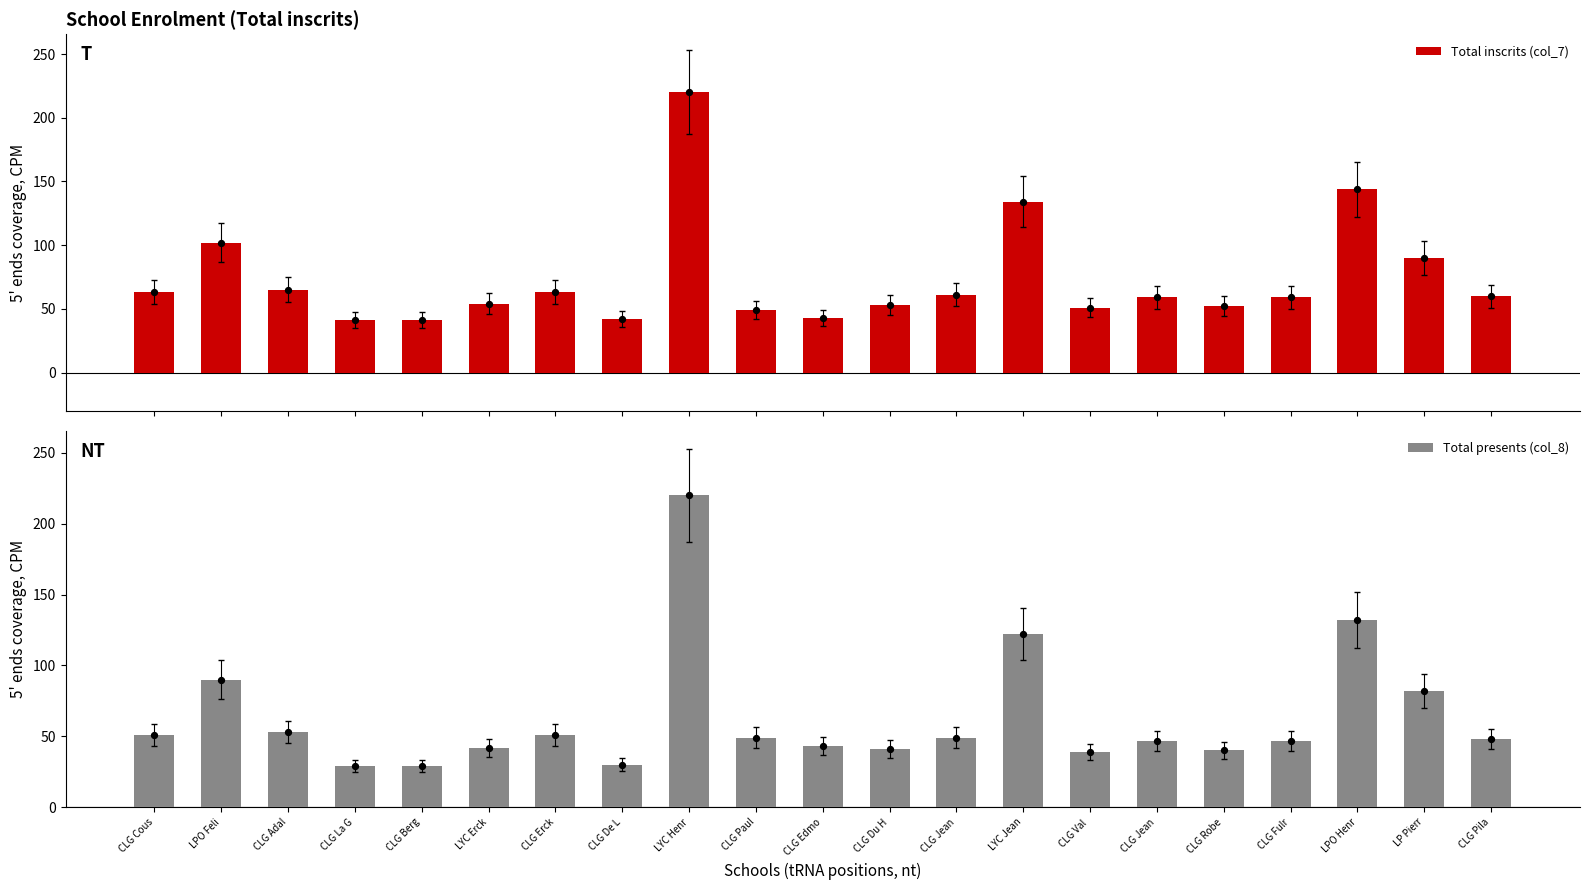

What is the total value across all series at CLG Robe?

92